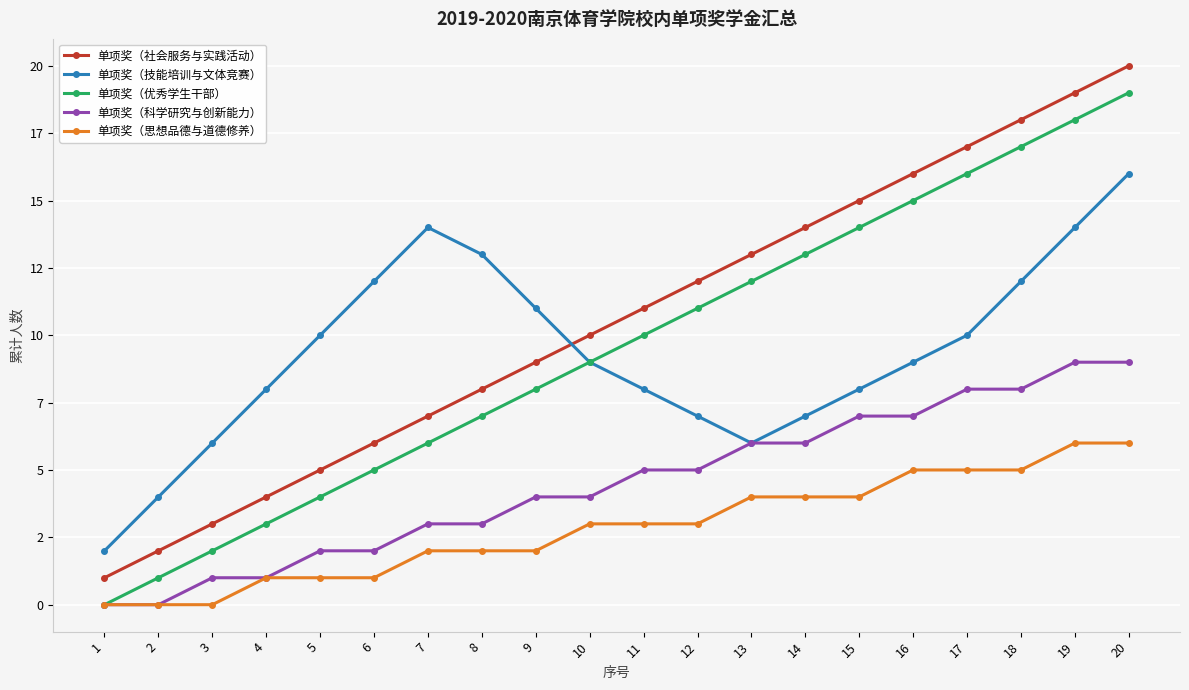

True or false: 单项奖（技能培训与文体竞赛） and 单项奖（科学研究与创新能力） intersect in this chart.

False